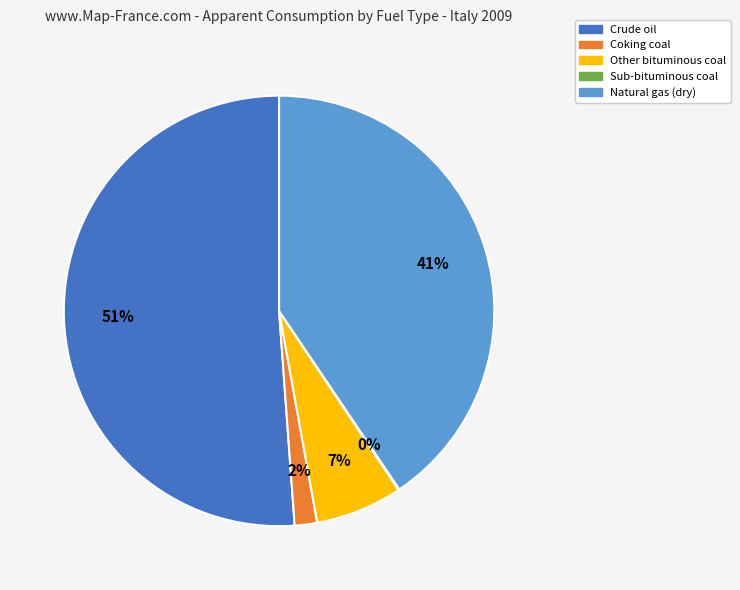

Which has a higher value, Natural gas (dry) or Other bituminous coal?

Natural gas (dry)